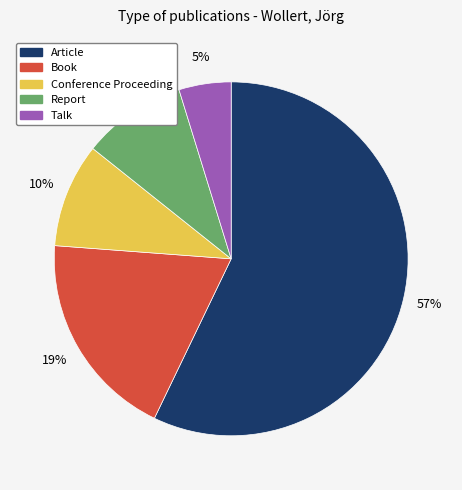

Is it true that Conference Proceeding is 1% of the pie?

False